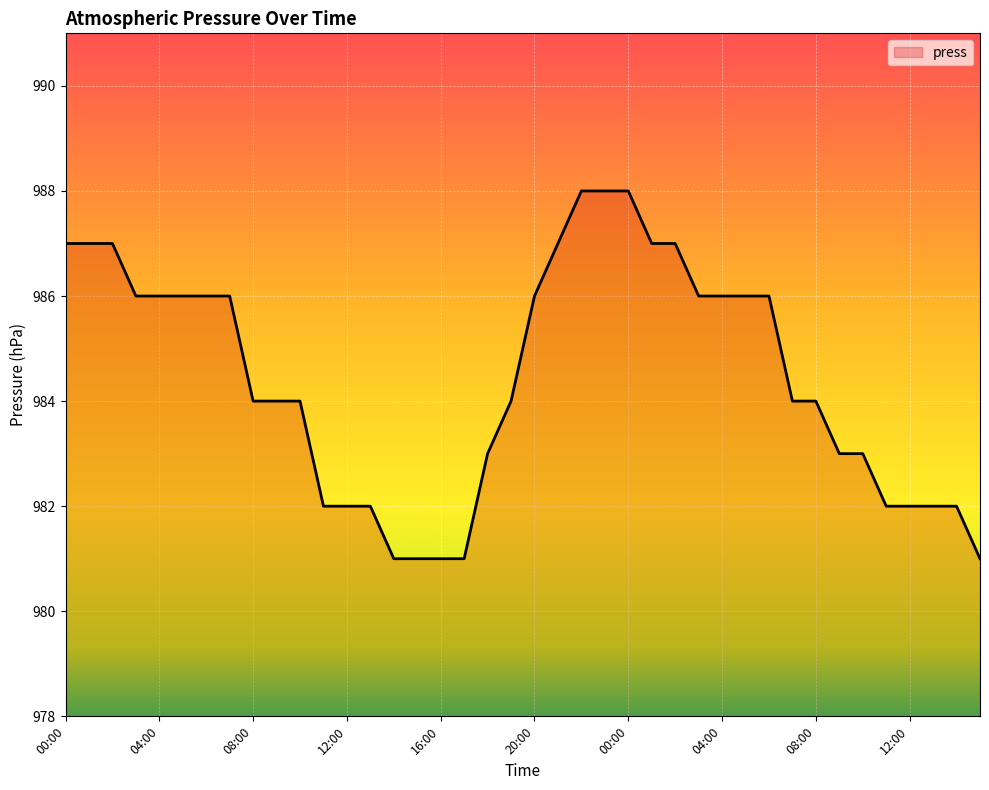

How many lines are shown in the chart?

1